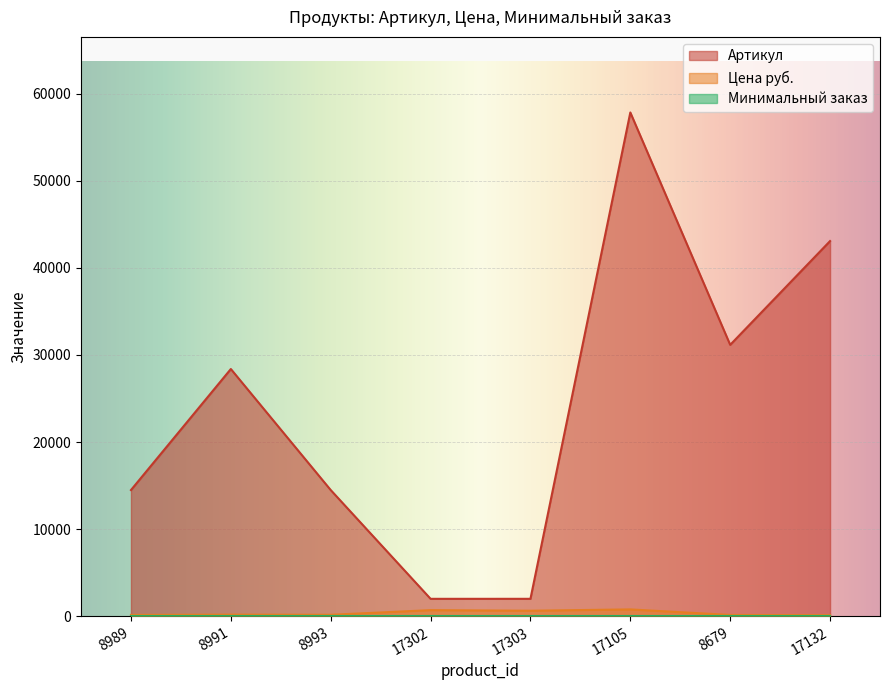

How many interior local peaks does the Цена руб. series have?

3